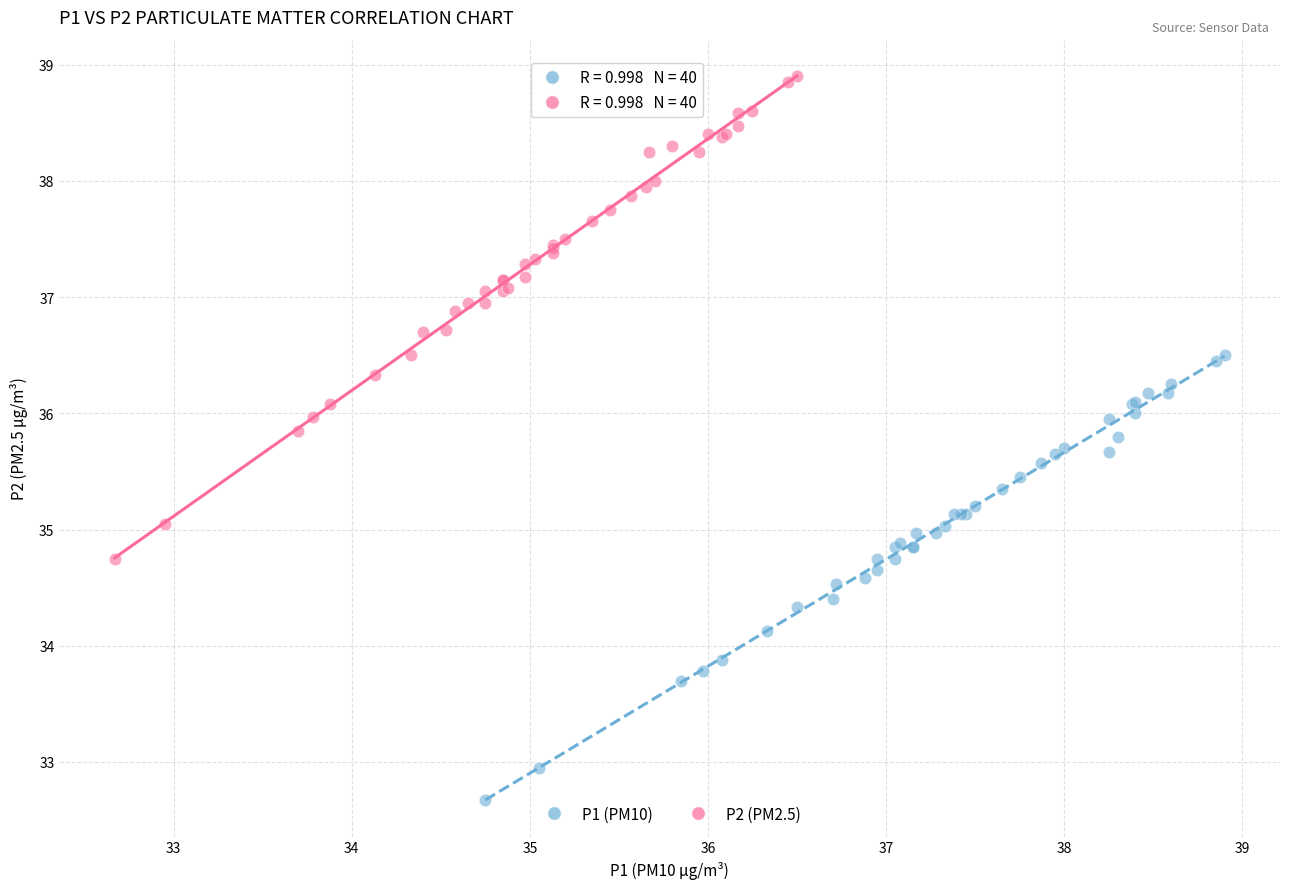

Which series contains the highest Y value?

P2 (PM2.5)